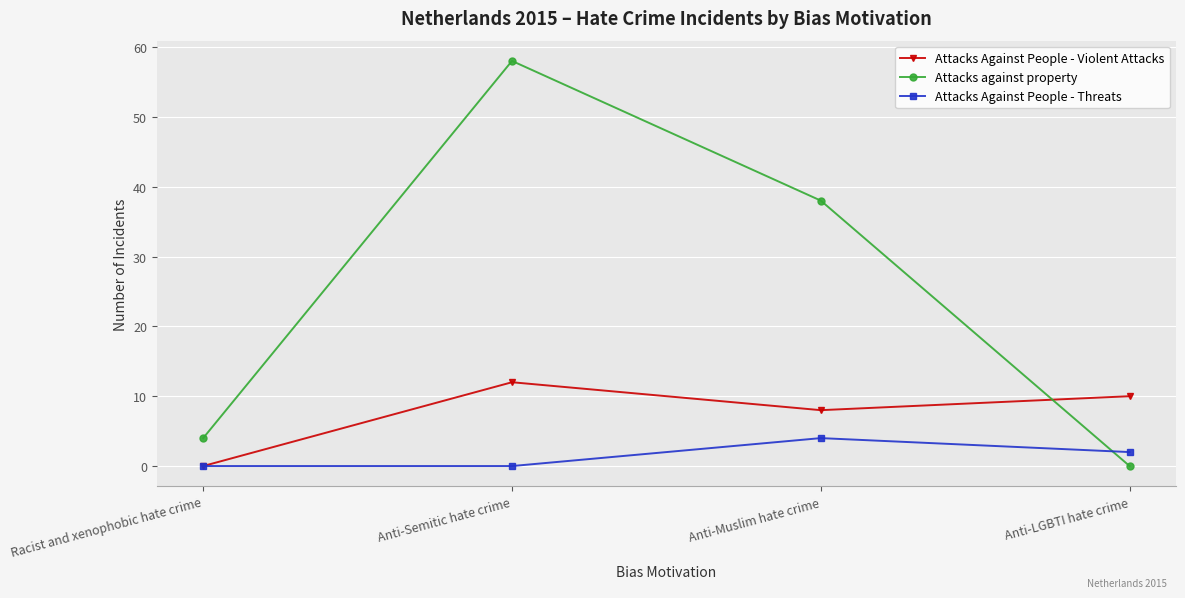

The Attacks Against People - Violent Attacks series shows 8 at Anti-Muslim hate crime. True or false?

True